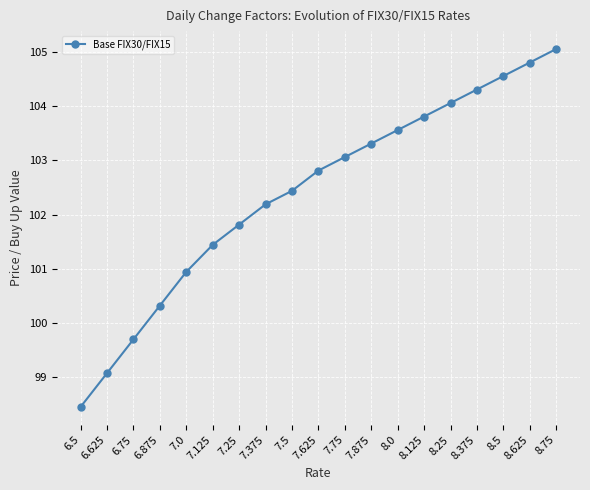

What is the difference between the values at 8.0 and 6.75?

3.9